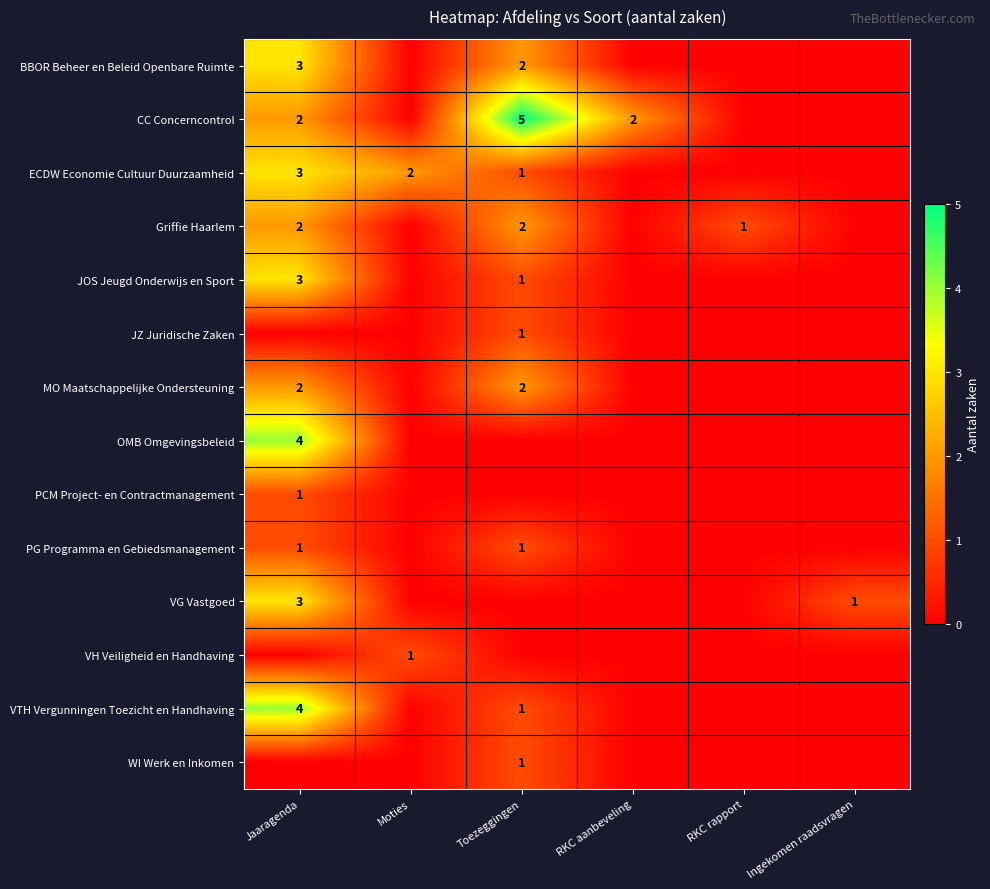

What is the sum of the CC Concerncontrol values at Toezeggingen and Jaaragenda?

7